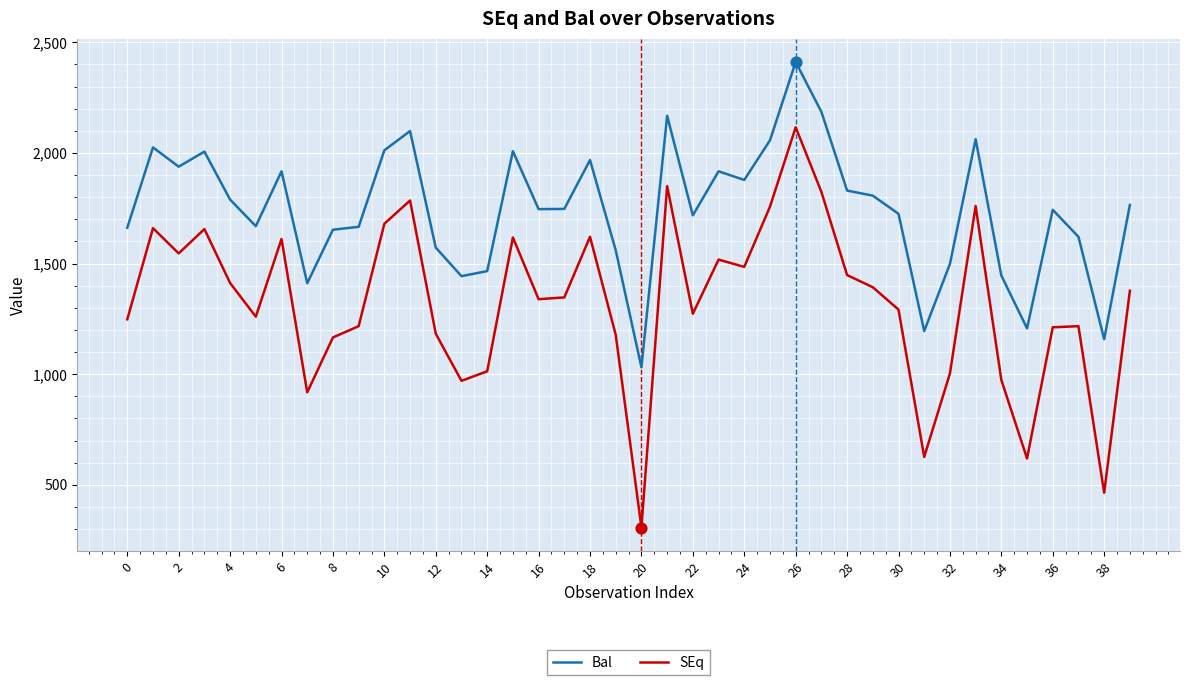

Which series has the largest range (max minus min)?

SEq